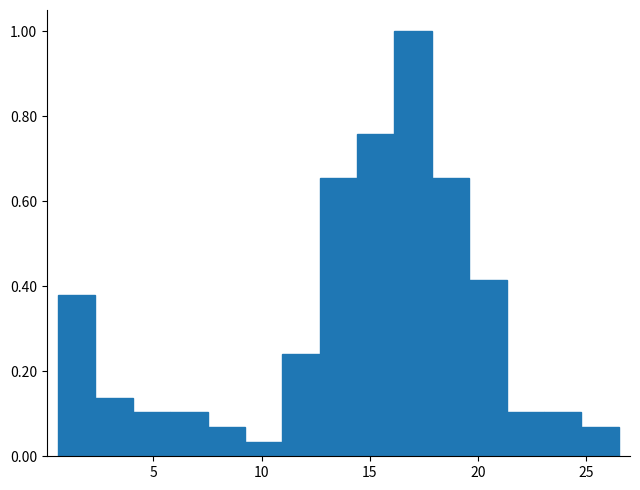

Around what value on the x-axis is the tallest bar? Give the approximate position of its centre, as read against the axis.

17.0